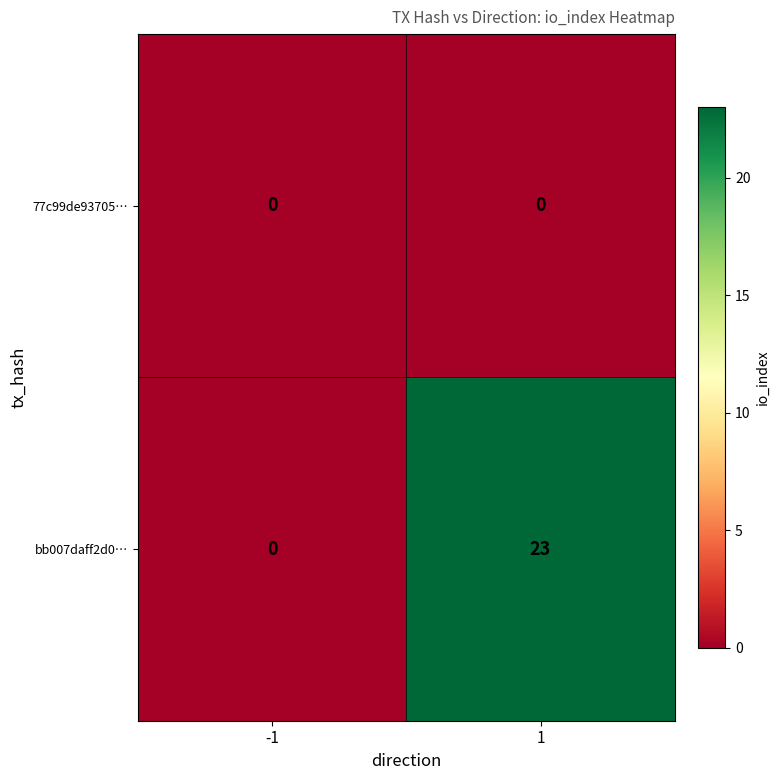

What is the sum of all bb007daff2d0… values?

23